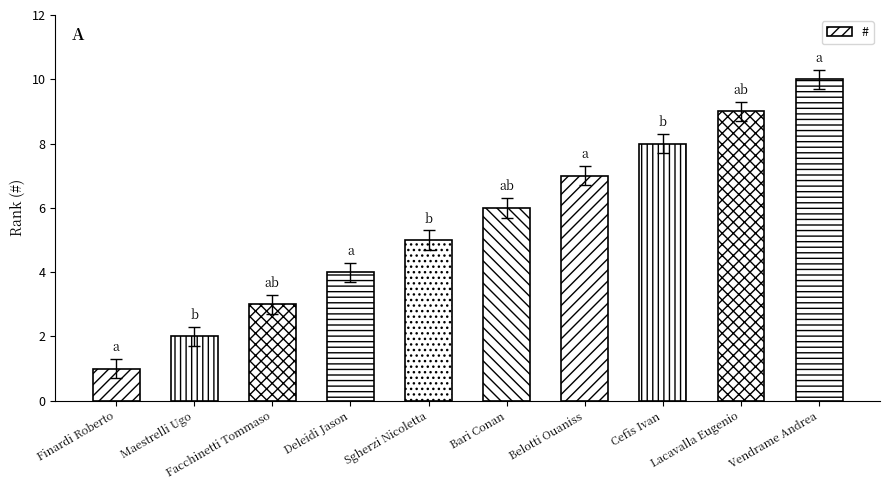

At which label is the value closest to 5?

Sgherzi Nicoletta